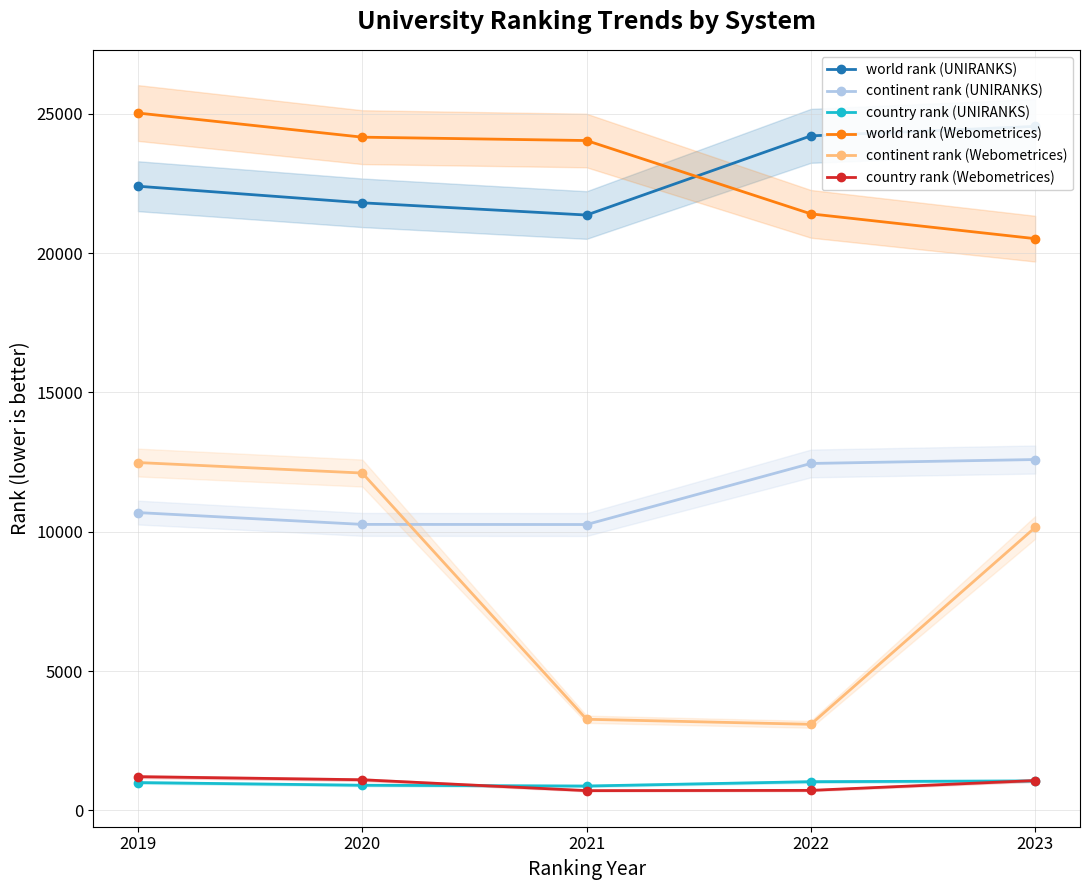

Rank the series at 2022 from lowest to highest value.

country rank (Webometrices), country rank (UNIRANKS), continent rank (Webometrices), continent rank (UNIRANKS), world rank (Webometrices), world rank (UNIRANKS)